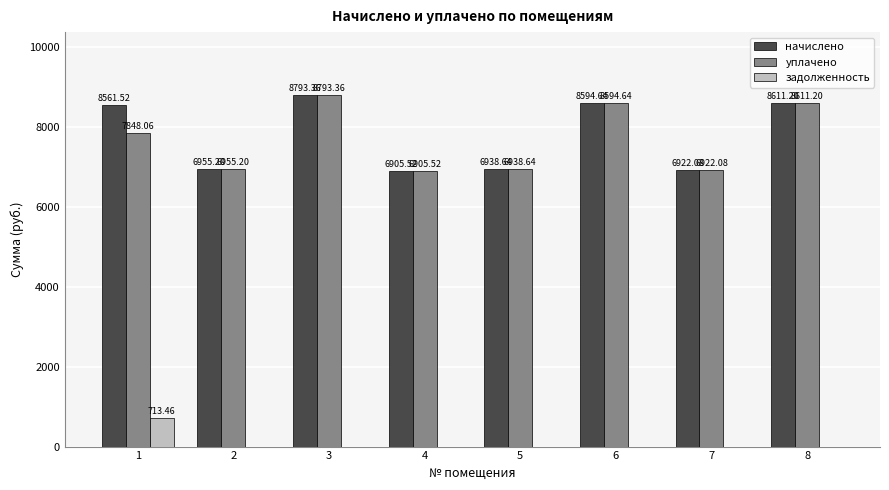

Between 1 and 2, which series saw the biggest shift?

начислено